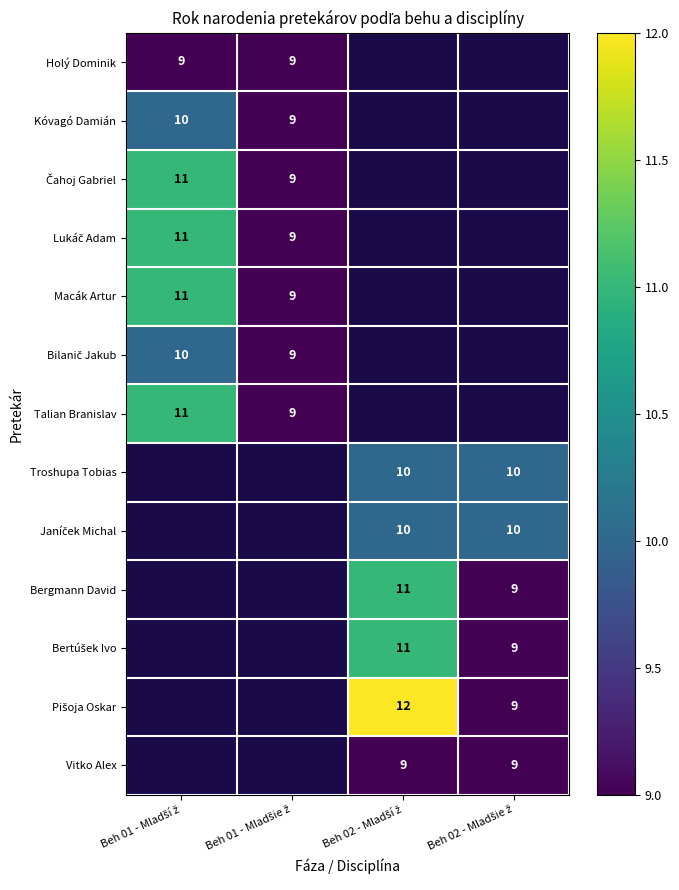

Read the Pišoja Oskar value at Beh 02 - Mladšie ž.

9.0